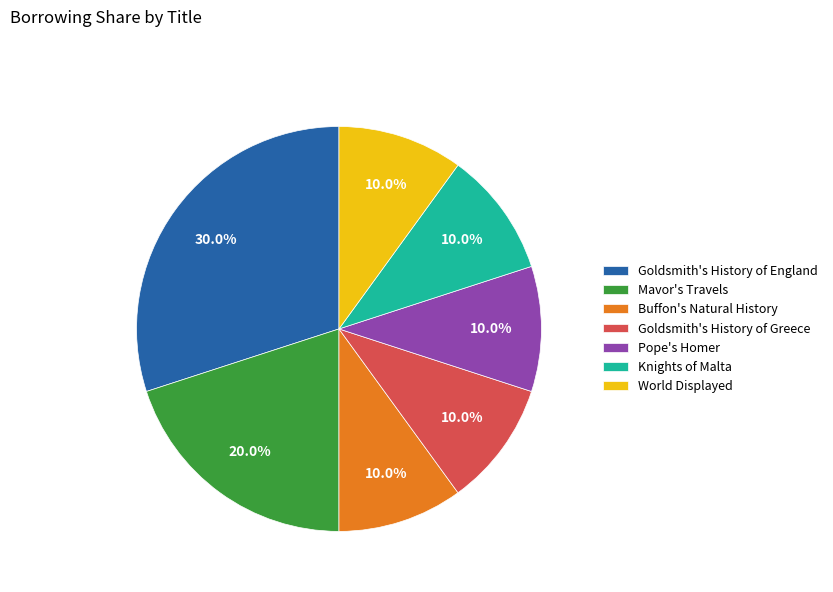

Does any single category account for the majority?

No